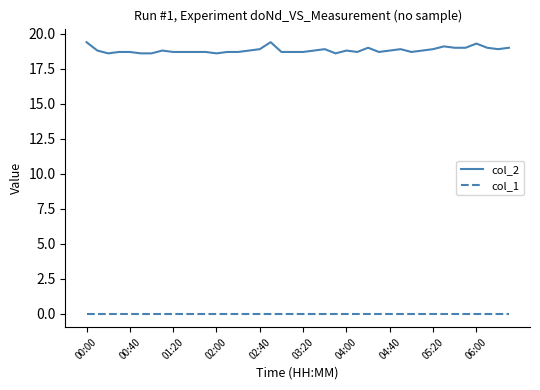

Which series has the largest total across all categories?

col_2